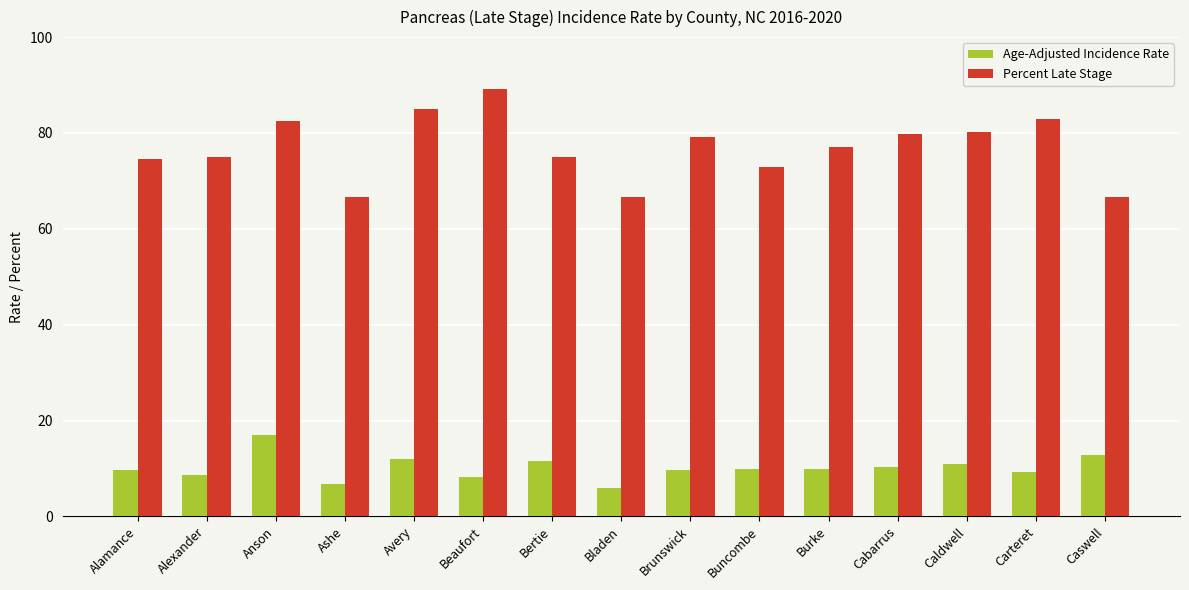

Read the Percent Late Stage value at Caldwell.

80.2